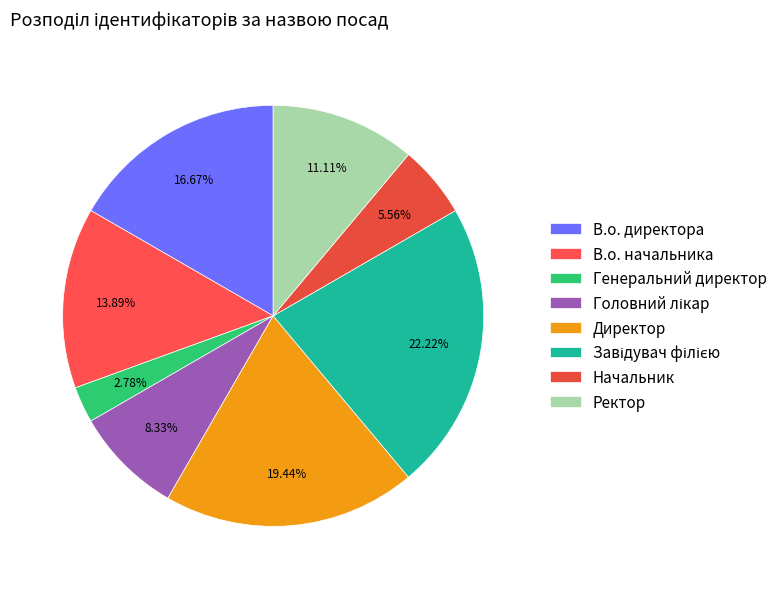

The Ректор slice represents 11% of the pie. True or false?

True